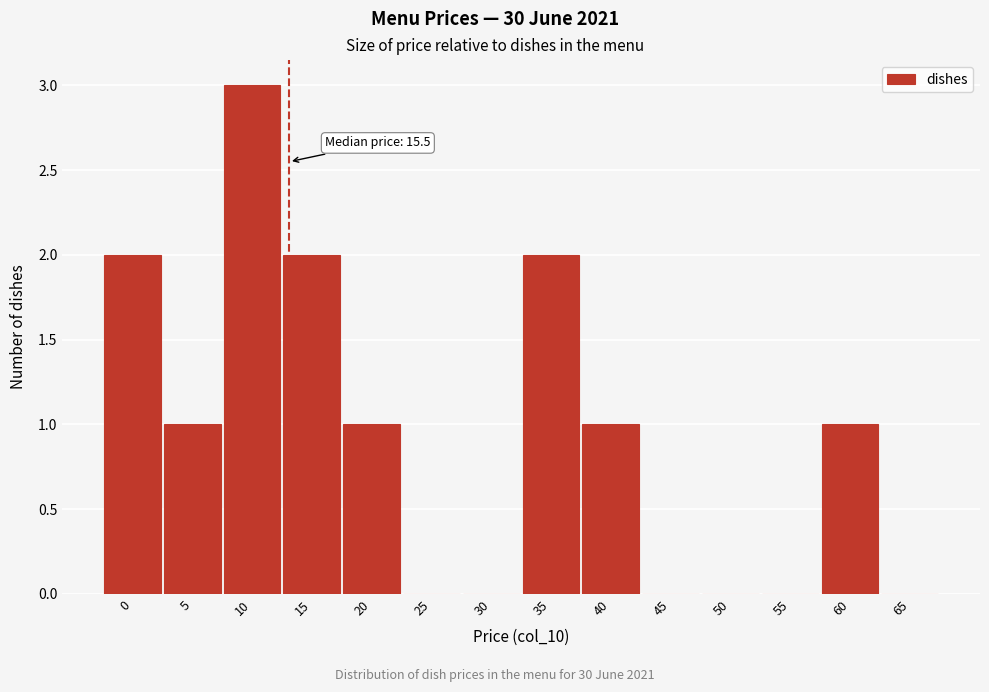

Reading right to left, what are all the values shown in this chart?

65=0	60=1	55=0	50=0	45=0	40=1	35=2	30=0	25=0	20=1	15=2	10=3	5=1	0=2